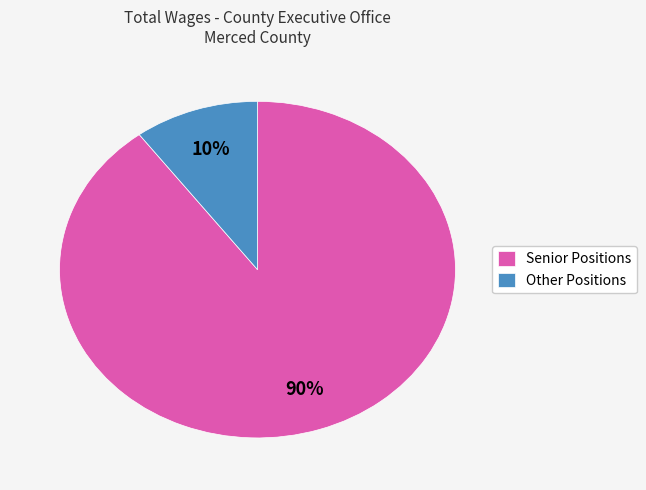

What percentage is the Senior Positions slice, to the nearest percent?

90%